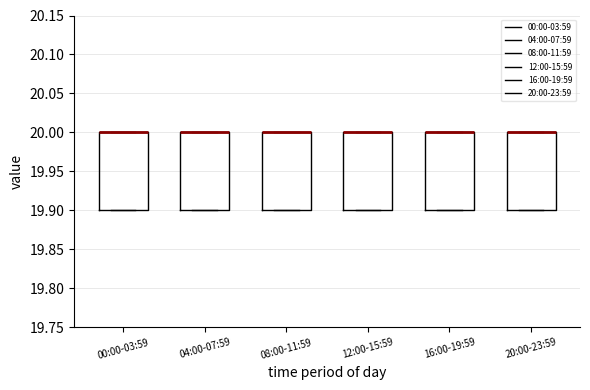

Where is the upper edge of the box for 16:00-19:59 on the y-axis? The values are not printed on the chart, so give them approximately, as read against the axis.

20.0